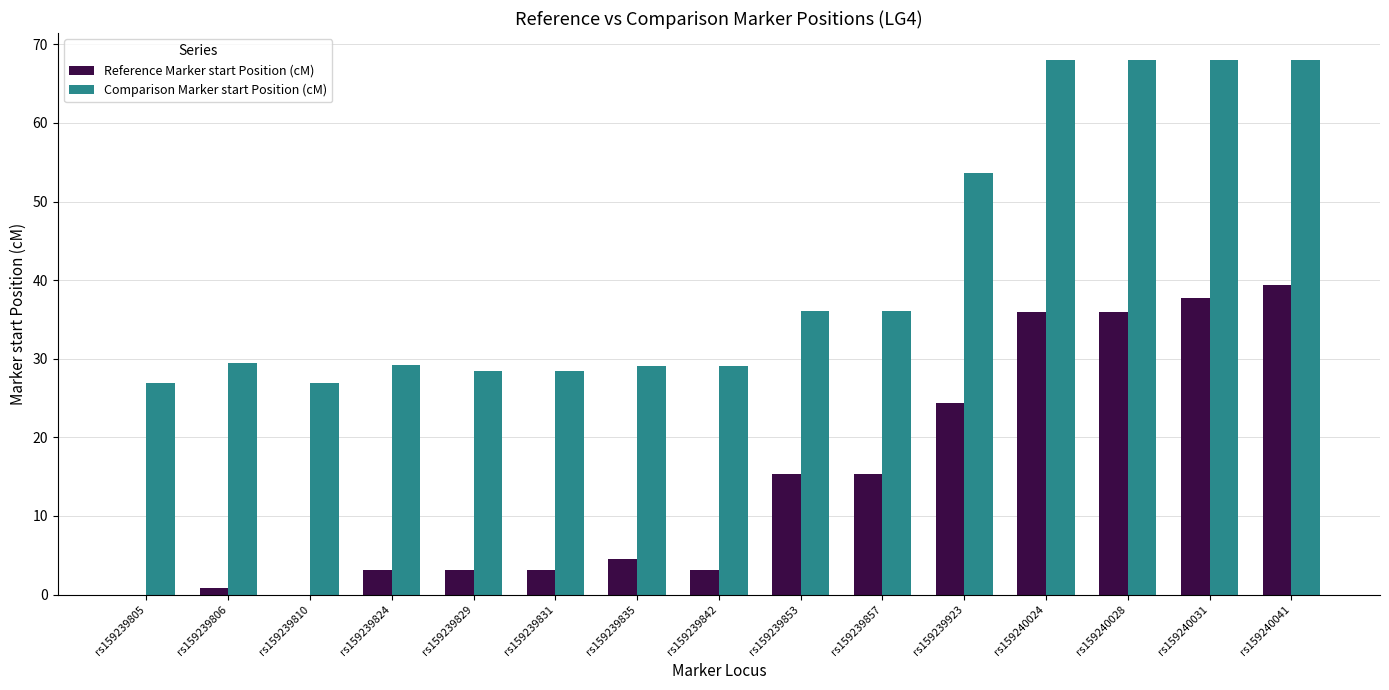

The value of Comparison Marker start Position (cM) at rs159240031 is 68.0. True or false?

True